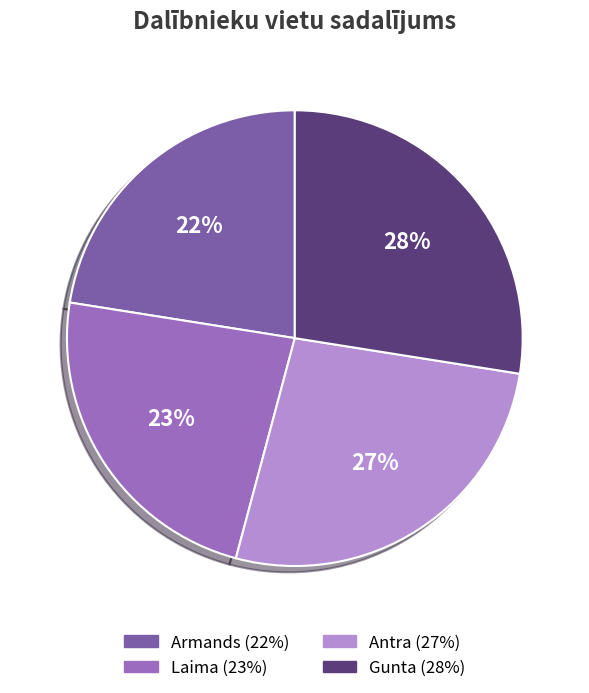

Approximately how many times larger is the value at Gunta compared to Antra?

1.0